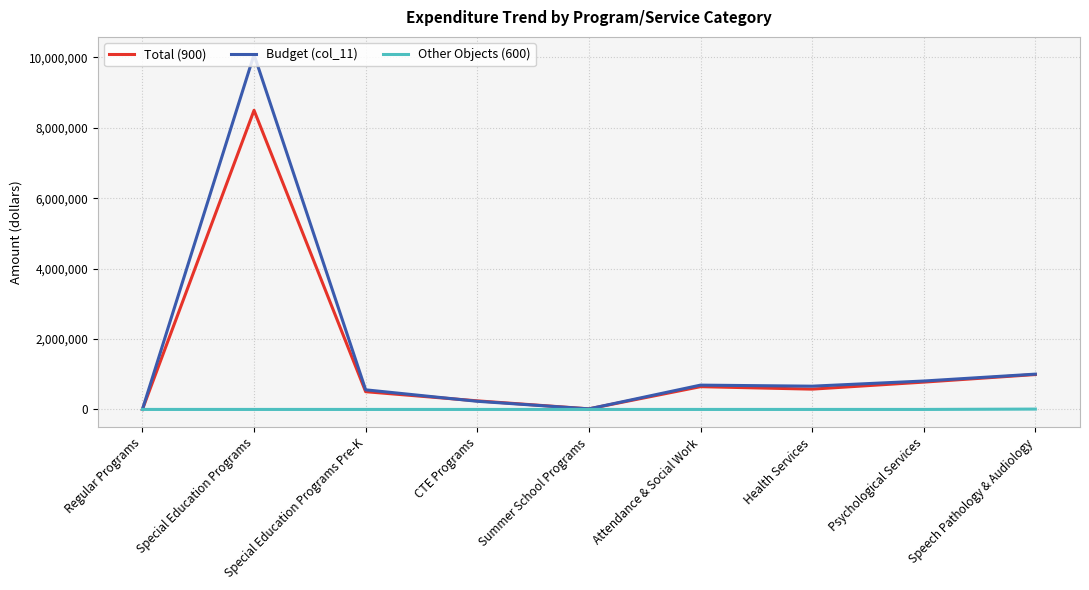

Rank the series by their maximum value, from lowest to highest.

Other Objects (600), Total (900), Budget (col_11)